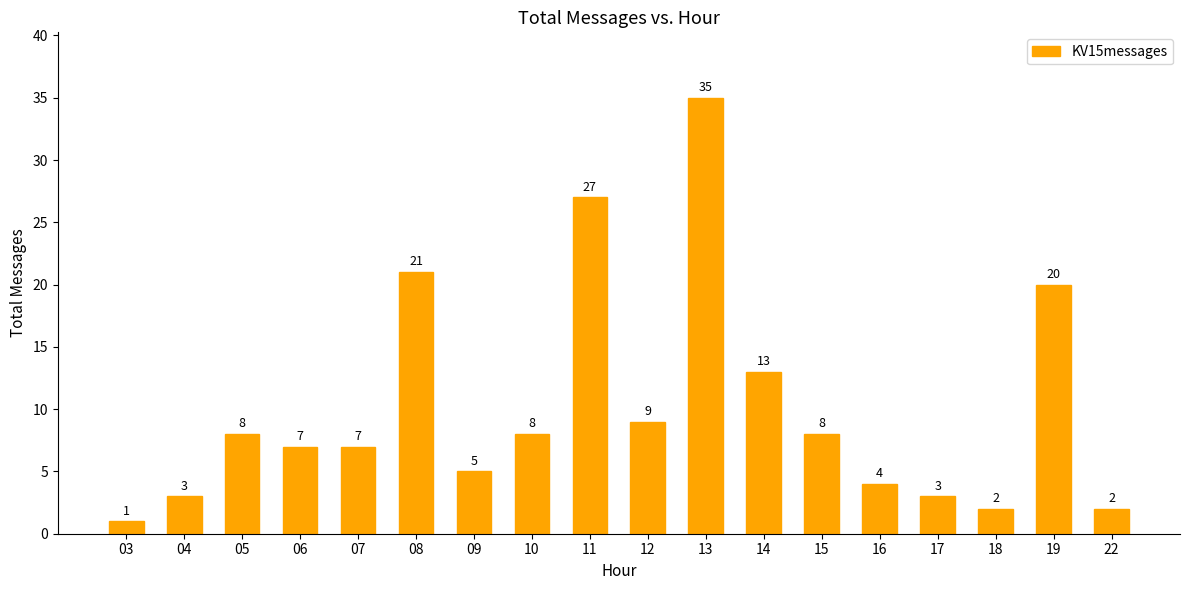

Approximately how many times larger is the value at 19 compared to 06?

2.9